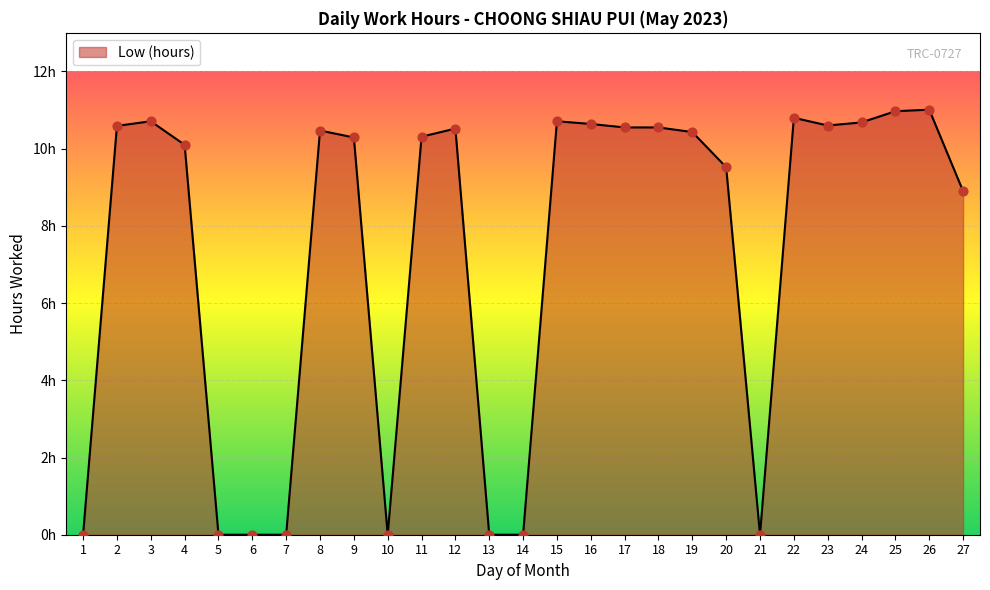

What is the change in value from 18 to 25?

+0.4